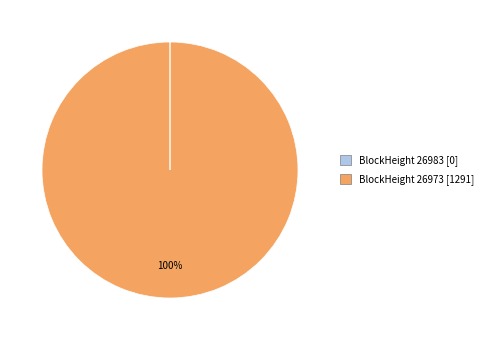

What is the largest slice in the pie chart?

BlockHeight 26973 [1291]